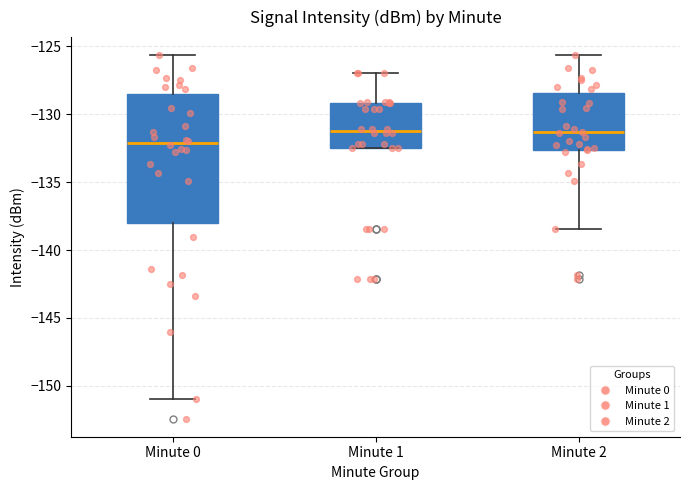

Reading left to right, read every box against the y-axis: the position of its median line, the range the box covers, and the ends of its whiskers. The values are not printed on the chart, so give them approximately, as read against the axis.

Minute 0: median -132.0, box -138.0 to -128.5, whiskers -151.0 to -125.5
Minute 1: median -131.0, box -132.5 to -129.0, whiskers -132.5 to -127.0
Minute 2: median -131.5, box -132.5 to -128.5, whiskers -138.5 to -125.5